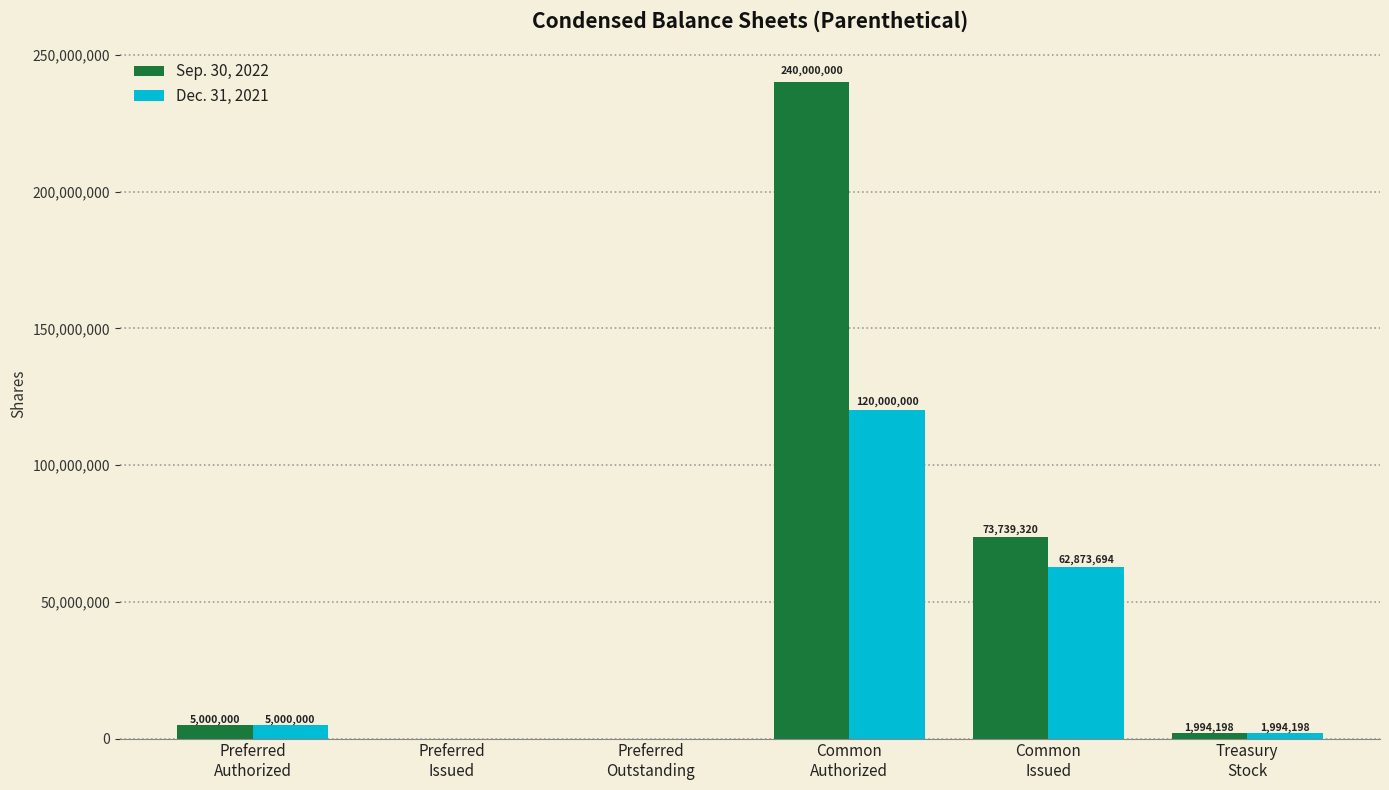

Which series has the largest total across all categories?

Sep. 30, 2022